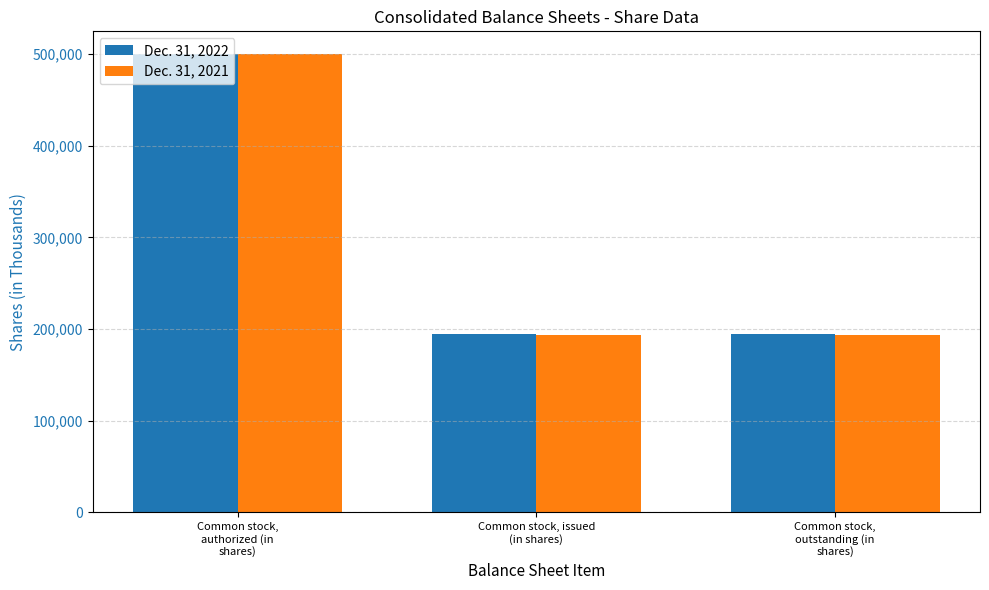

At Common stock,
outstanding (in
shares), list the series in order from smallest to largest.

Dec. 31, 2021, Dec. 31, 2022